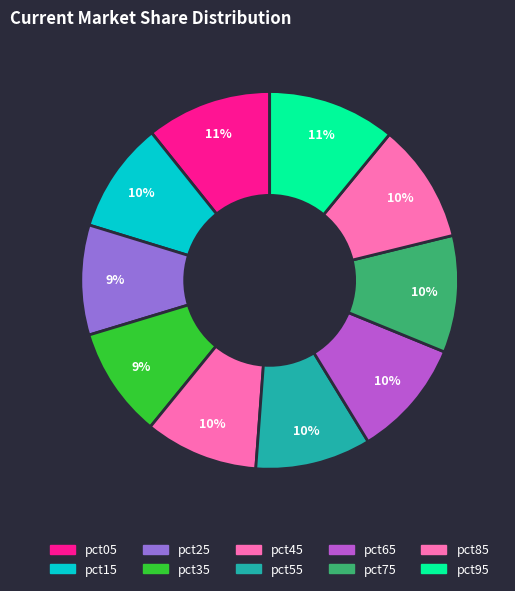

How many slices are in this pie chart?

10